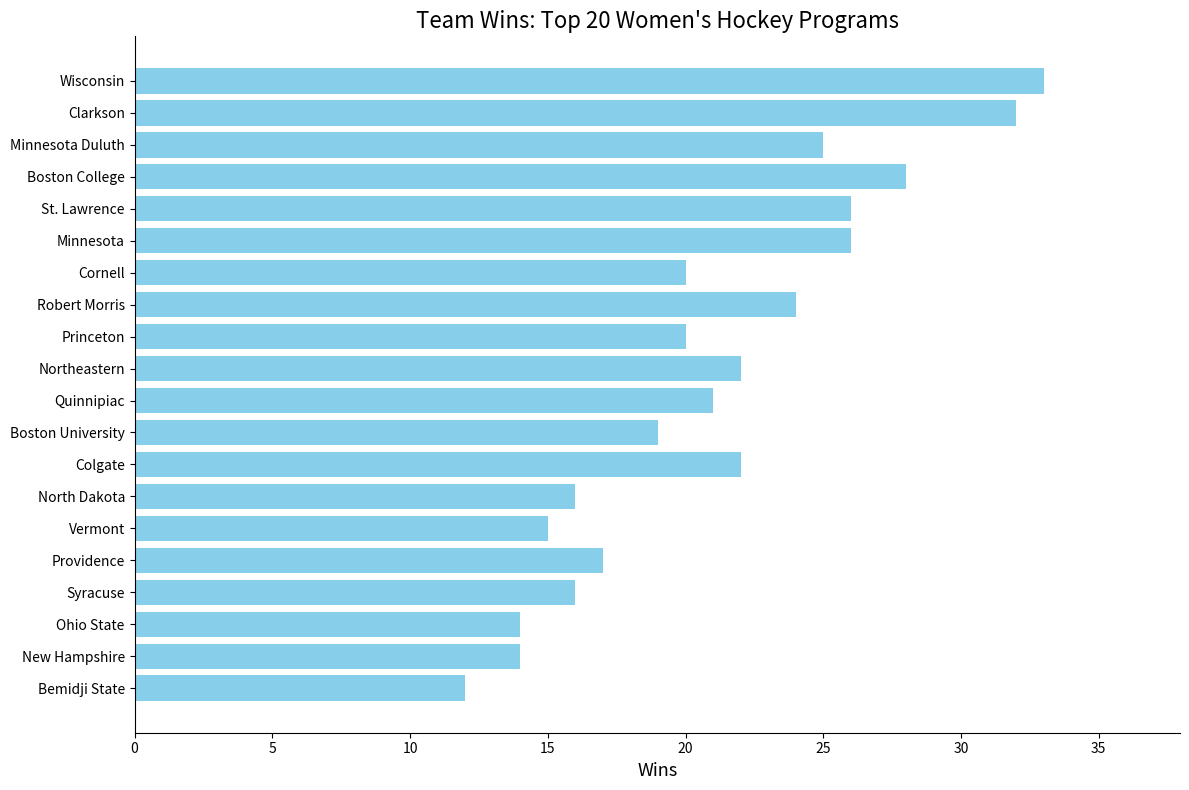

Which has a higher value, Cornell or Robert Morris?

Robert Morris